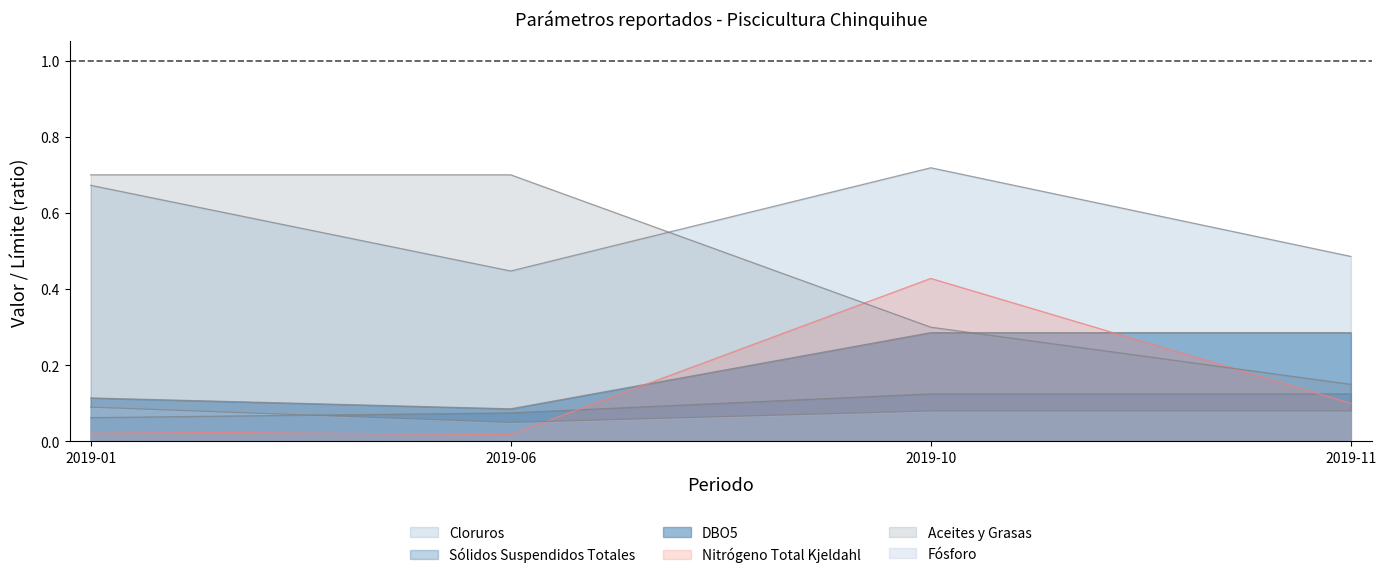

Which series has the largest total across all categories?

Cloruros